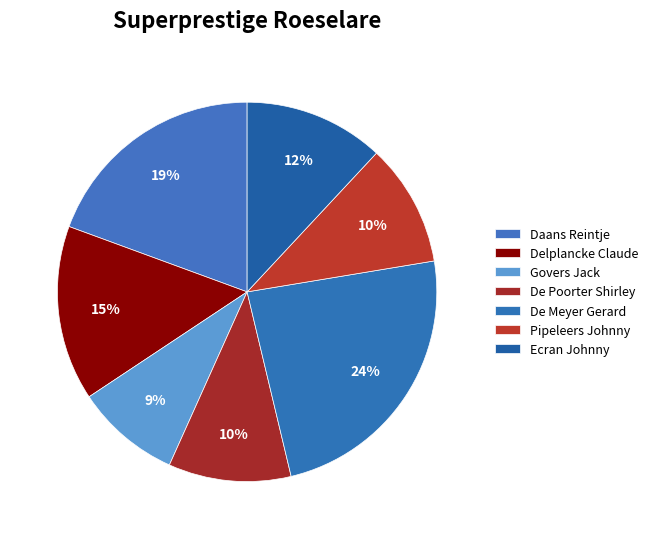

Is Ecran Johnny the majority of the pie?

No